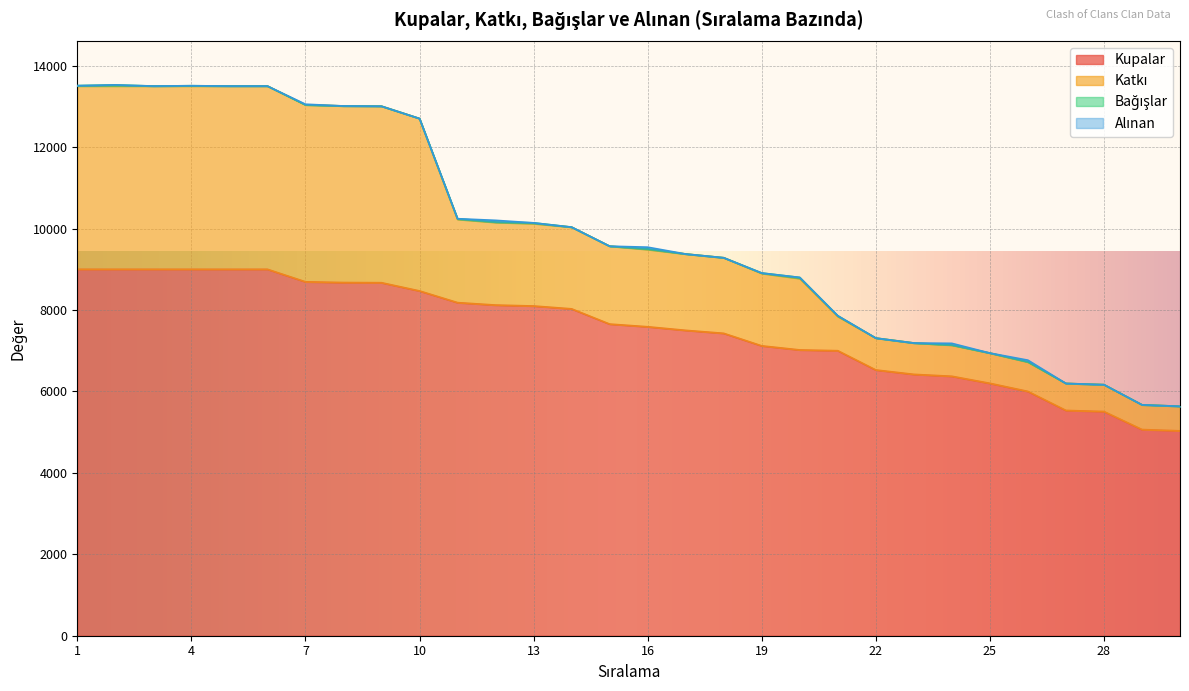

What is the sum of all Katkı values?

295476